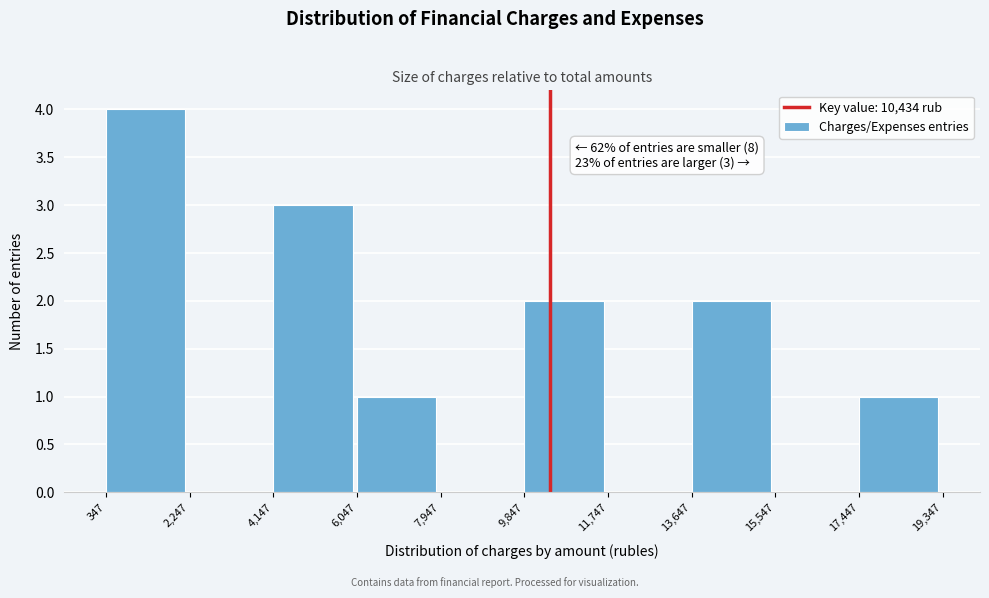

Which range on the x-axis has the tallest bar?

347 to 2,247